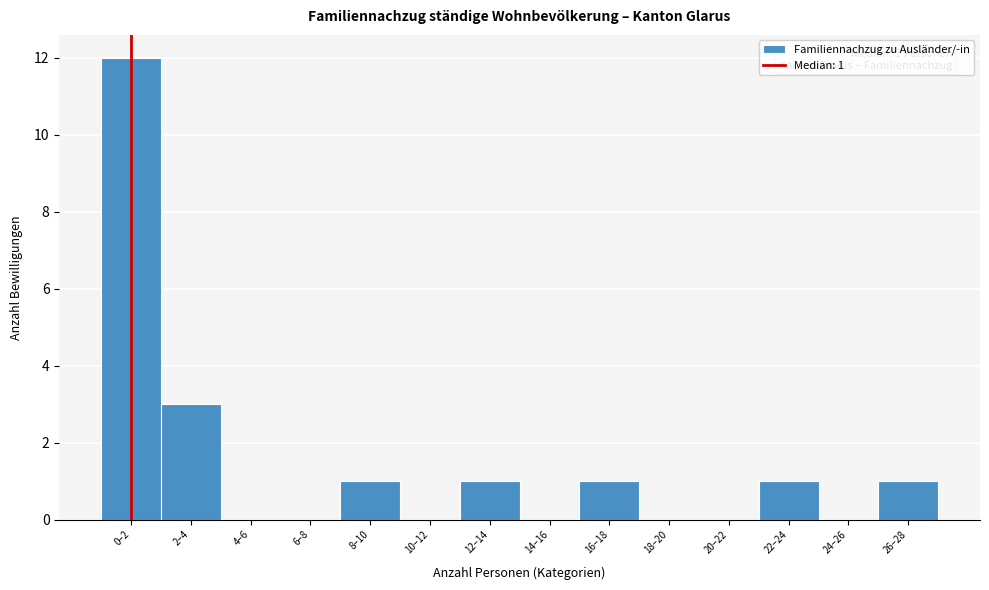

Reading left to right, what are all the values shown in this chart?

0–2=12	2–4=3	4–6=0	6–8=0	8–10=1	10–12=0	12–14=1	14–16=0	16–18=1	18–20=0	20–22=0	22–24=1	24–26=0	26–28=1